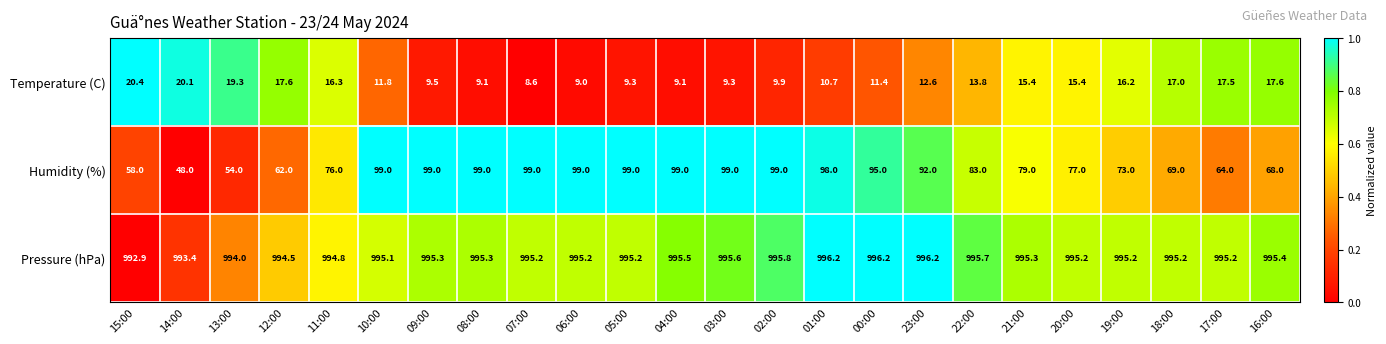

At 12:00, list the series in order from largest to smallest.

Pressure (hPa), Humidity (%), Temperature (C)